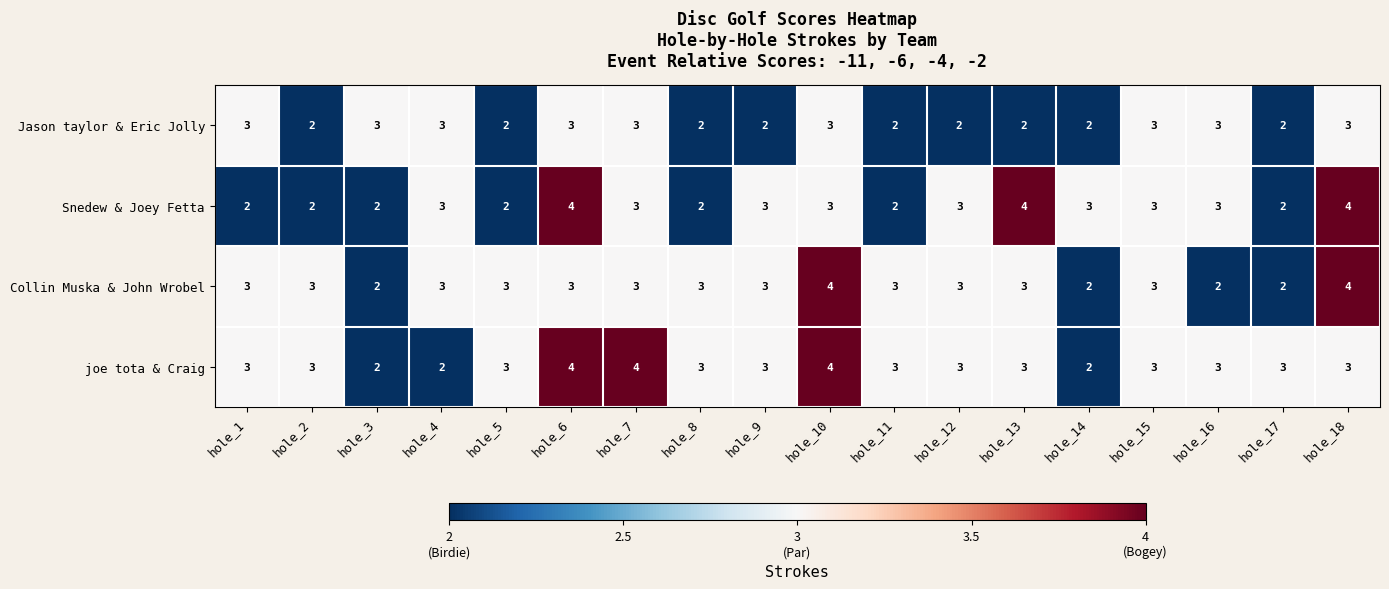

What is the total value across all series at hole_8?

10